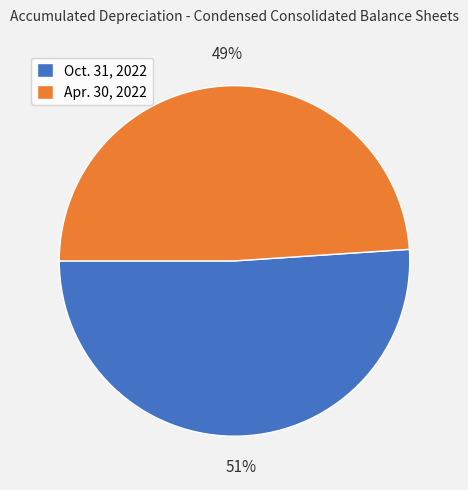

To the nearest percent, what is the combined percentage of Oct. 31, 2022 and Apr. 30, 2022?

100%